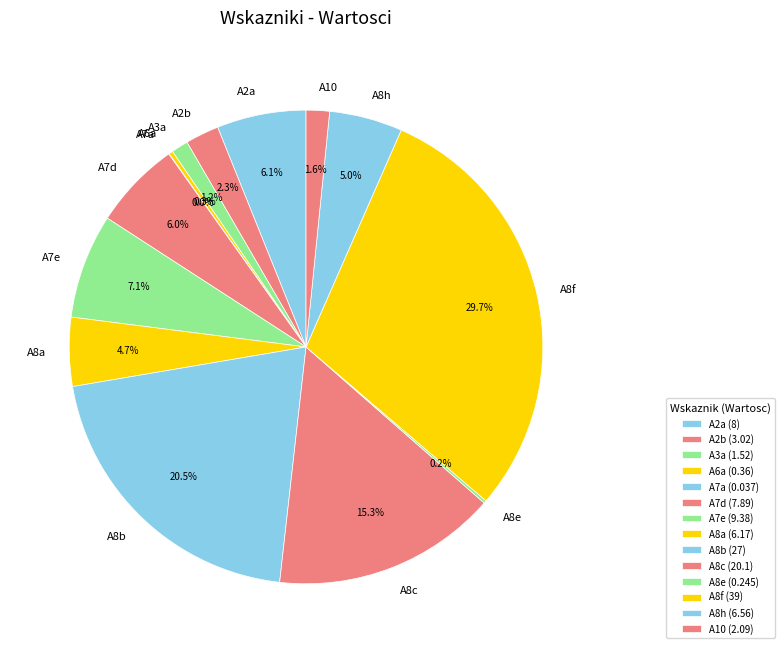

Which has a higher value, A2b or A8h?

A8h